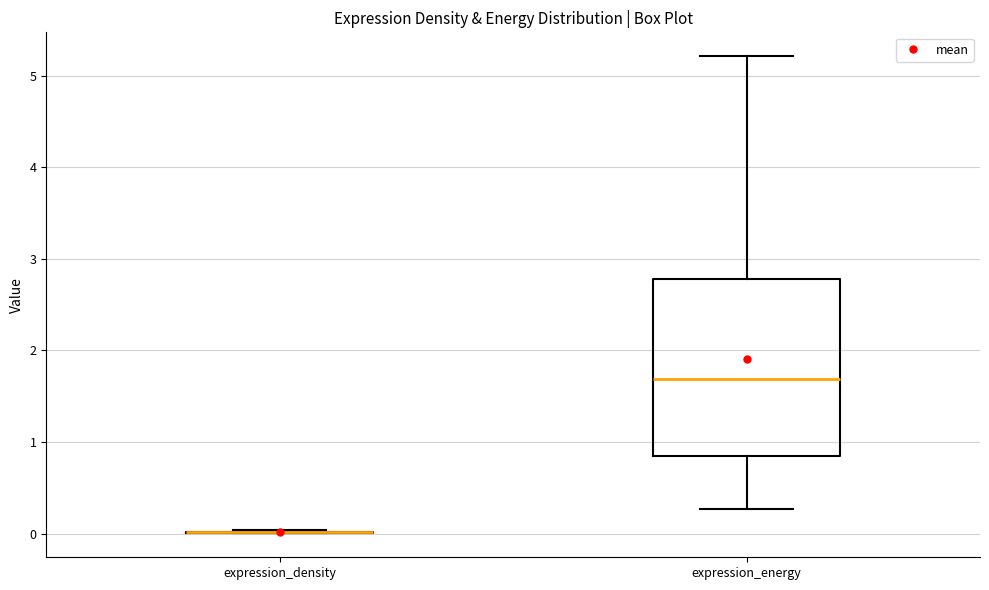

Reading left to right, transcribe this box plot: for each box, give where its median line is, the range the box spans, and where its two whiskers end, as read against the y-axis. The values are not printed on the chart, so give them approximately, as read against the axis.

expression_density: box collapsed to a line at 0.0, whiskers 0.0 to 0.0
expression_energy: median 1.7, box 0.8 to 2.8, whiskers 0.3 to 5.2